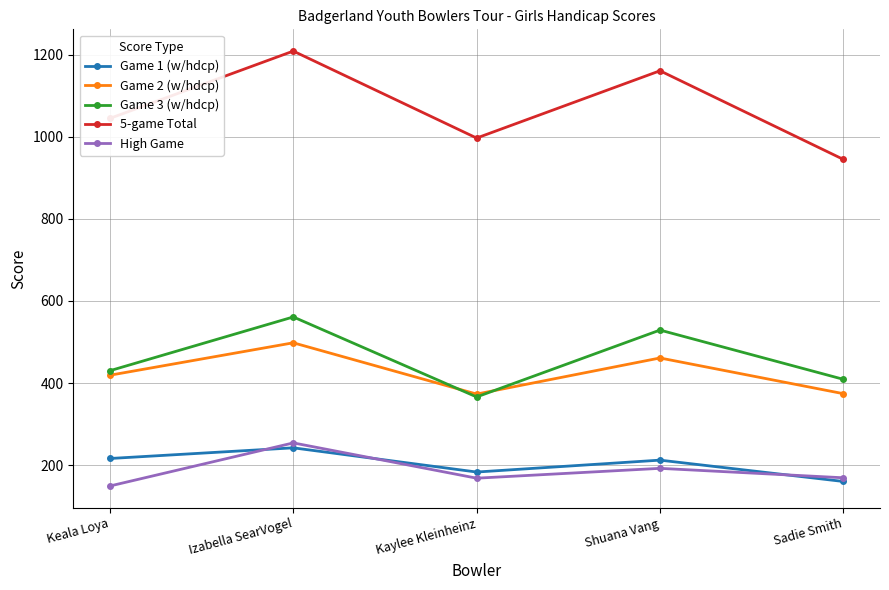

What is the spread (max minus min) of values at Sadie Smith?

785